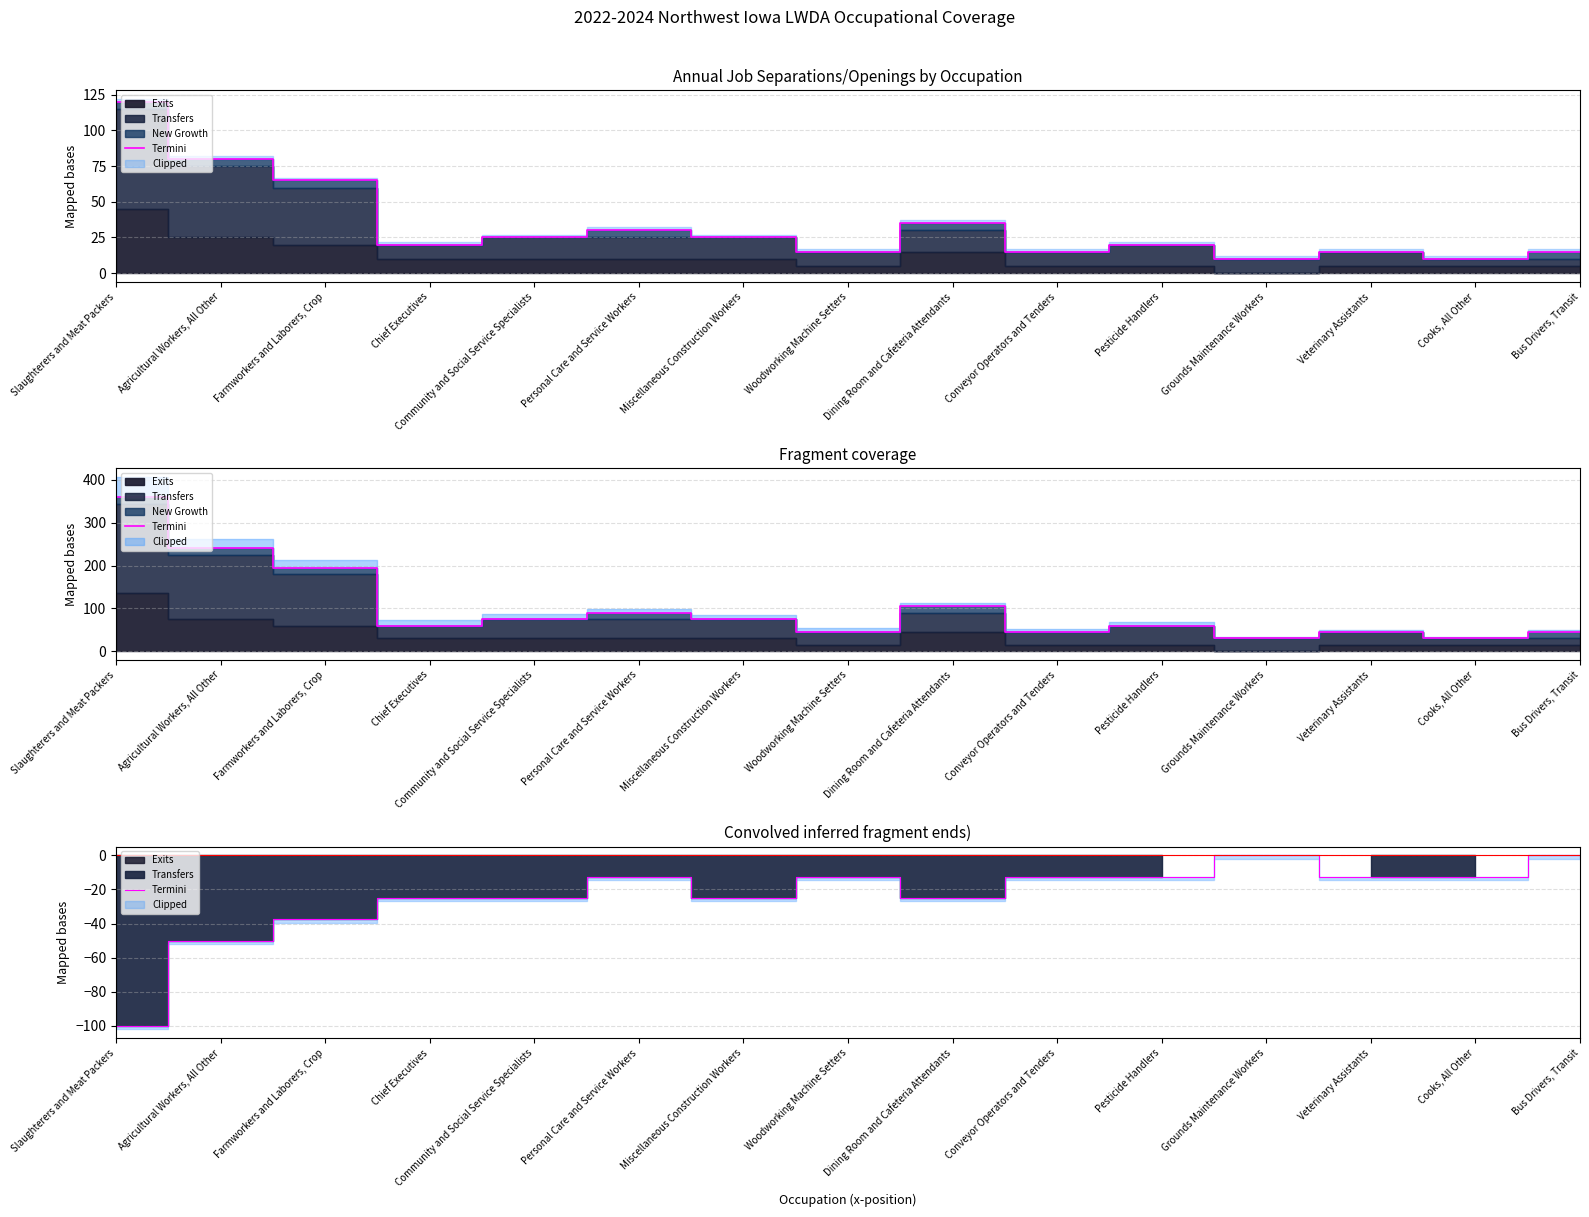

True or false: the data has more than 0 interior local peaks.

True